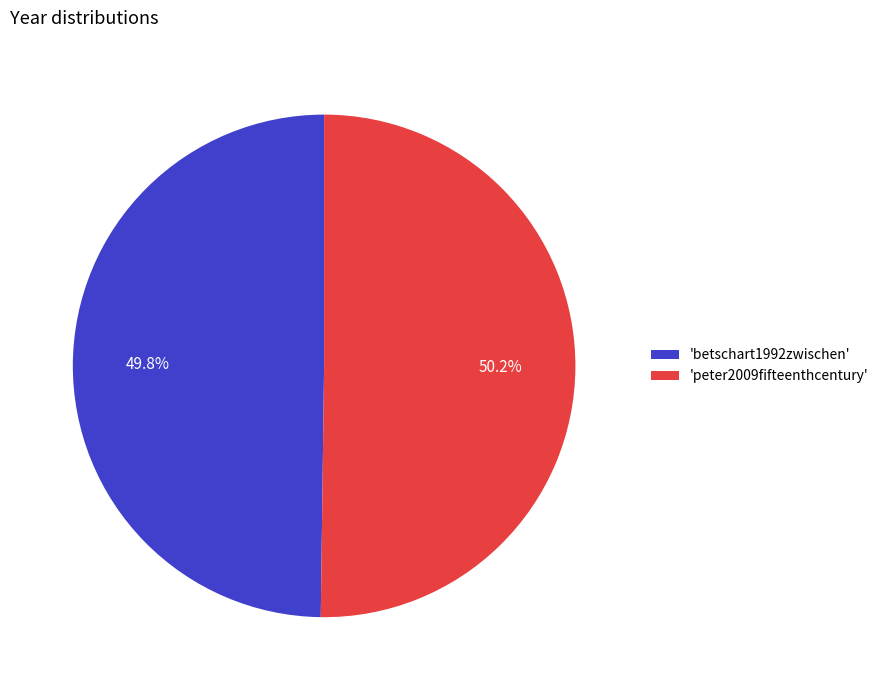

Combined, what portion of the pie is 'betschart1992zwischen' and 'peter2009fifteenthcentury'?

100.0%